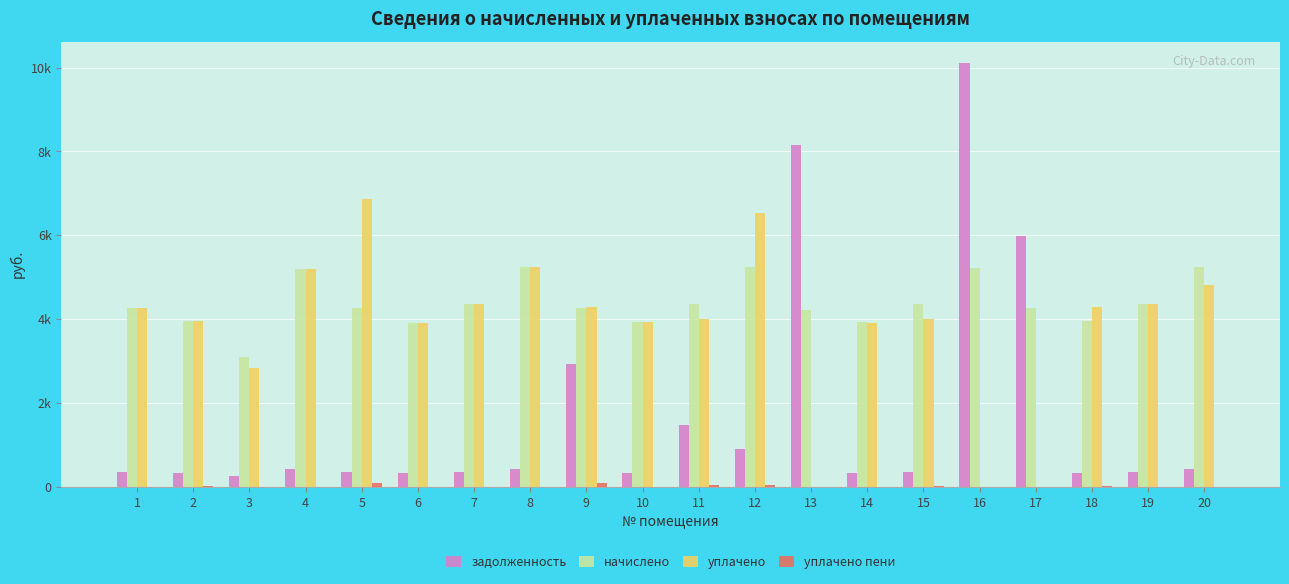

What is the value of the уплачено bar at the 3rd from the left?

2831.1